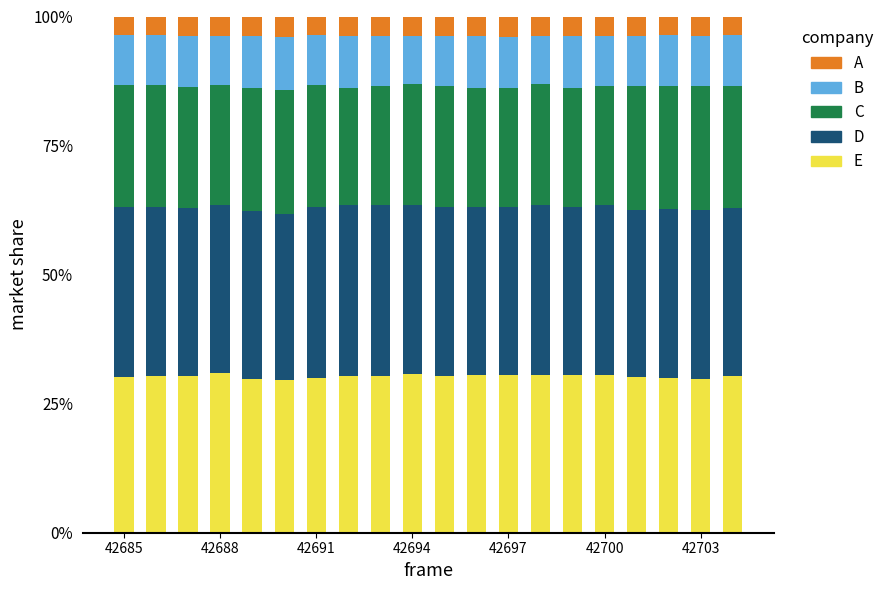

What is the lowest value of the E series?

29.6